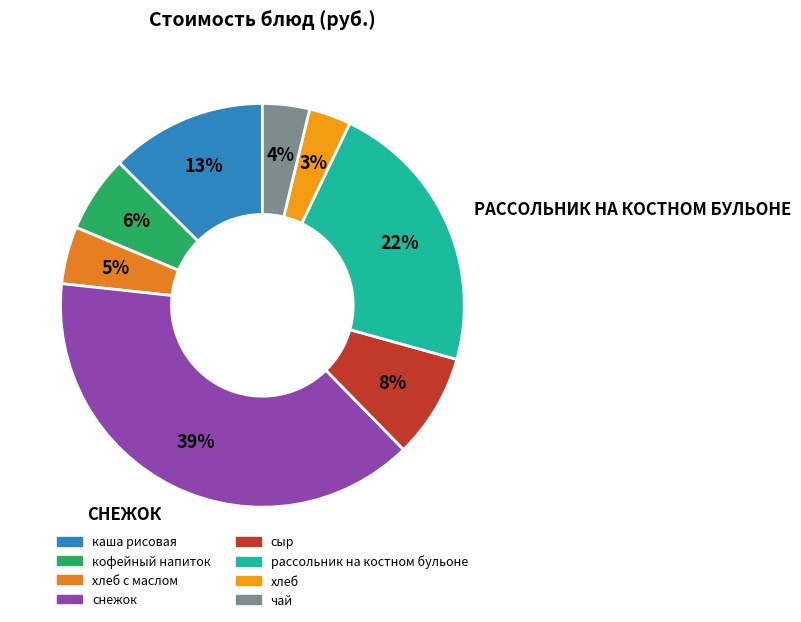

To the nearest percent, what is the combined percentage of снежок and хлеб?

42%